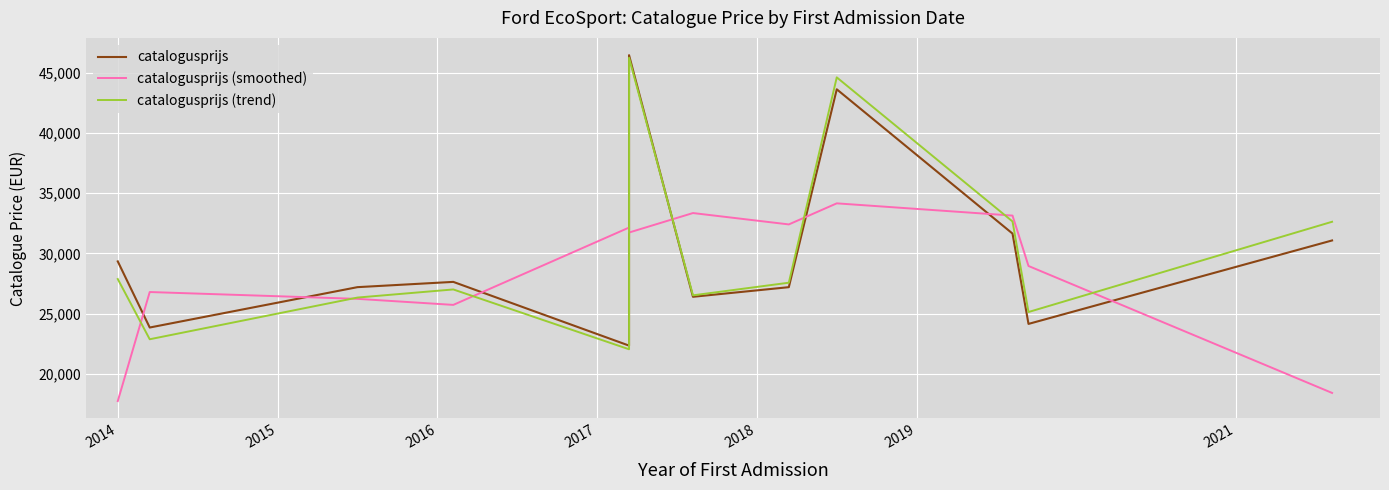

True or false: catalogusprijs (trend) has a value of 7290.4 at 7.

False